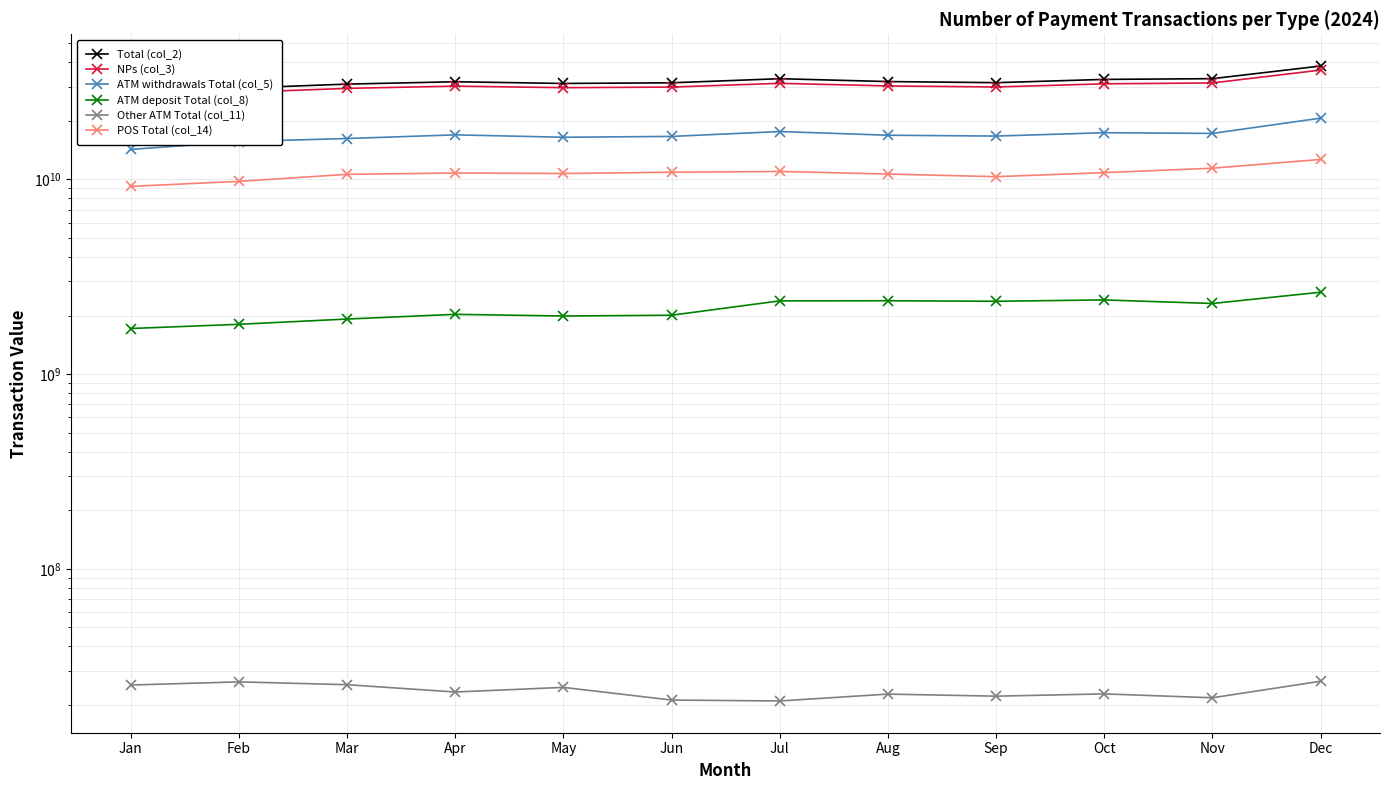

How many interior local peaks does the Total (col_2) series have?

2